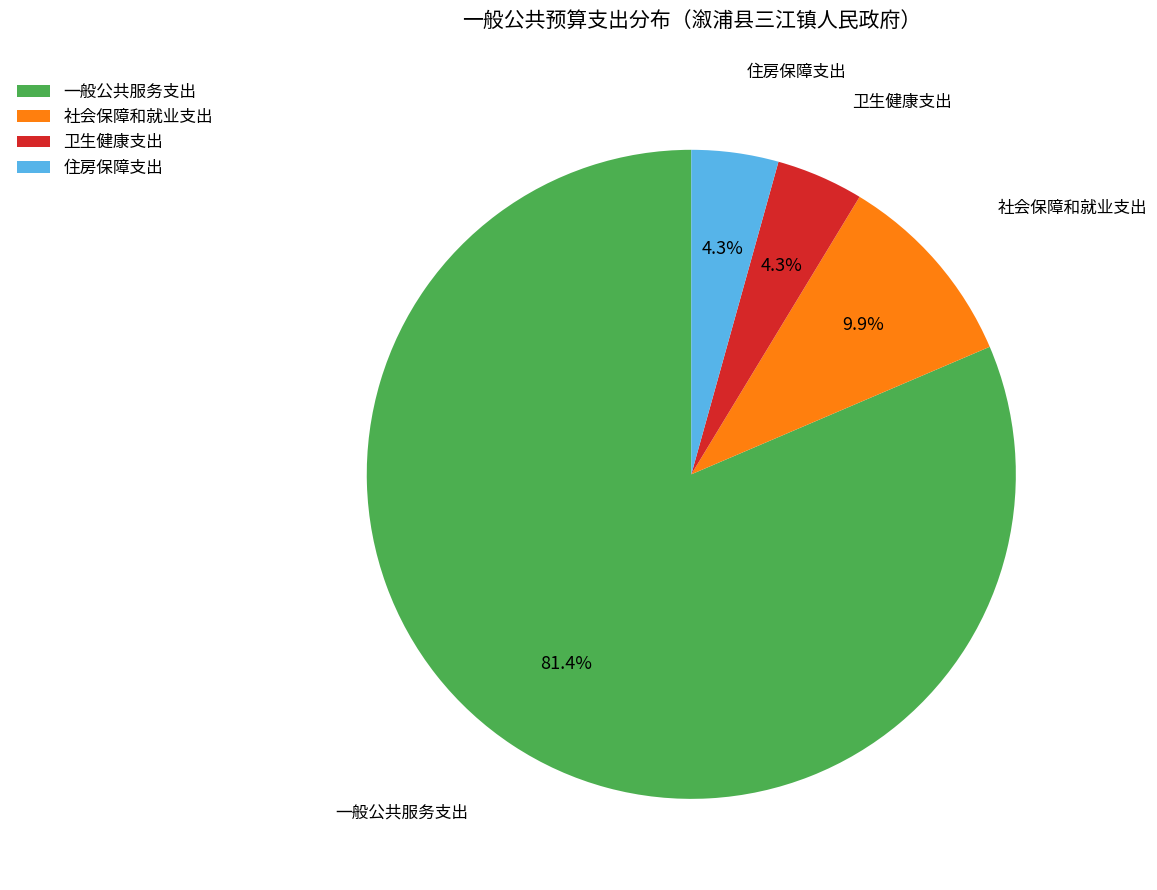

What is the ratio of the value at 一般公共服务支出 to the value at 社会保障和就业支出?

8.2